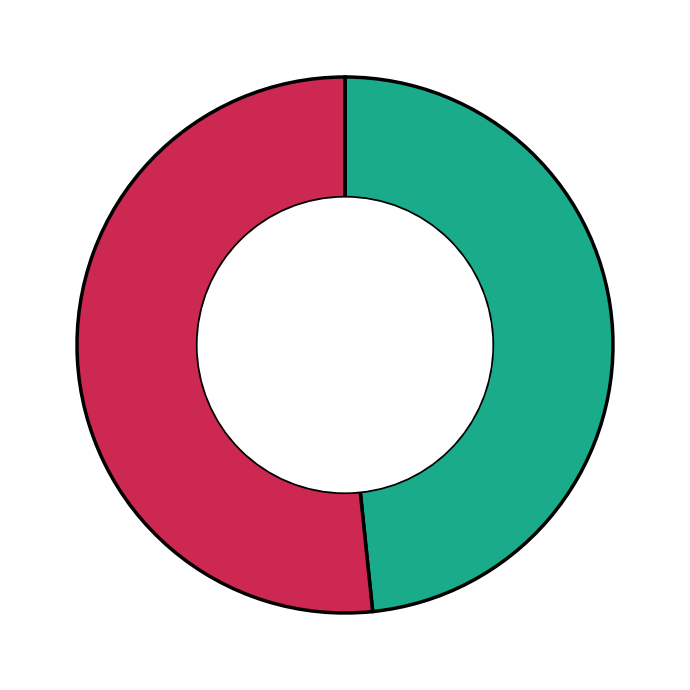

How many slices are in this pie chart?

2